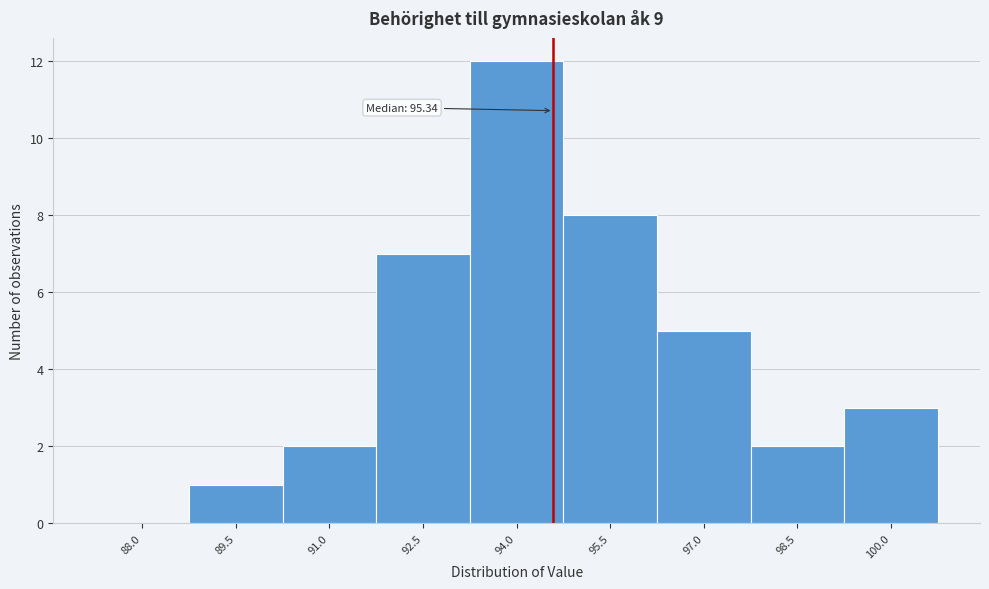

Reading right to left, list all the values displayed in this chart.

100.0=3	98.5=2	97.0=5	95.5=8	94.0=12	92.5=7	91.0=2	89.5=1	88.0=0